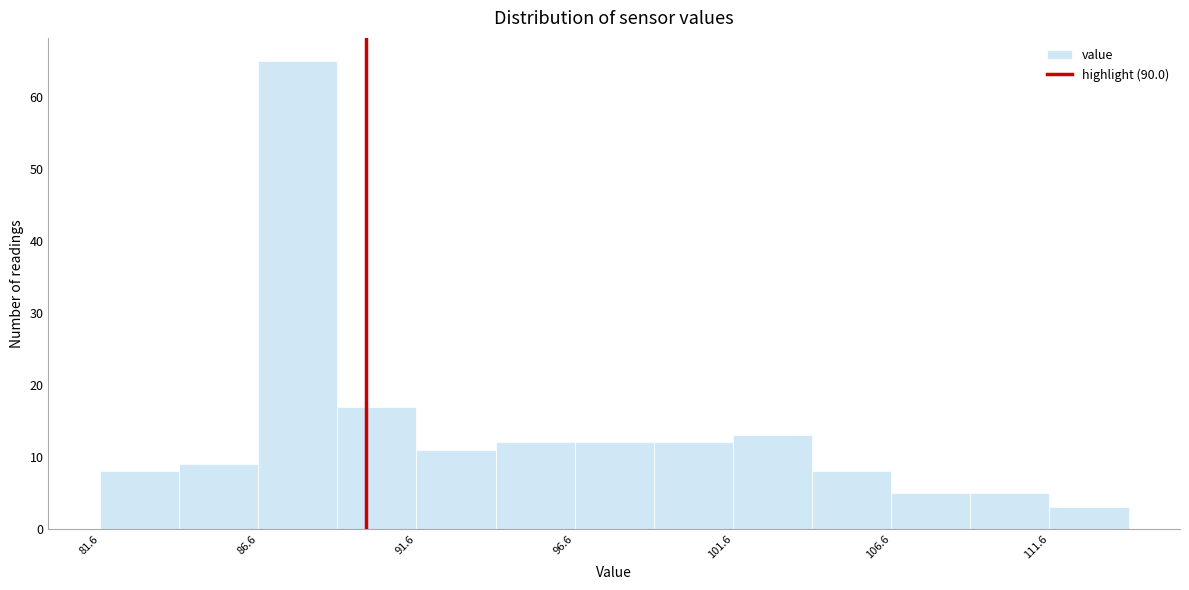

Over which range of the x-axis is the bar tallest?

86.6 to 89.1